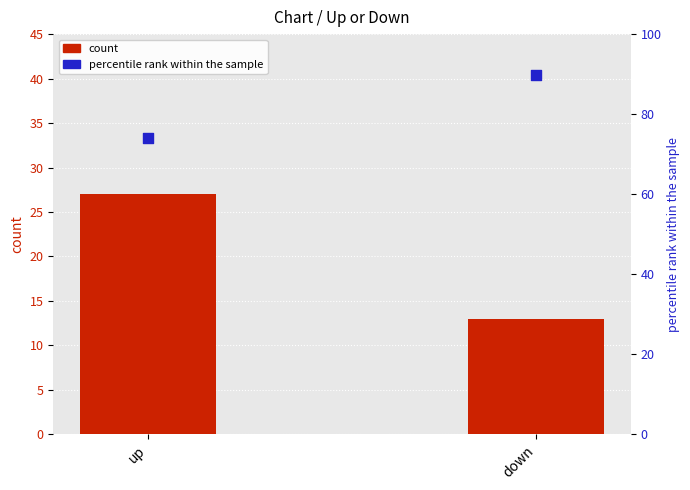

What are all the series names shown in the legend?

count, percentile rank within the sample